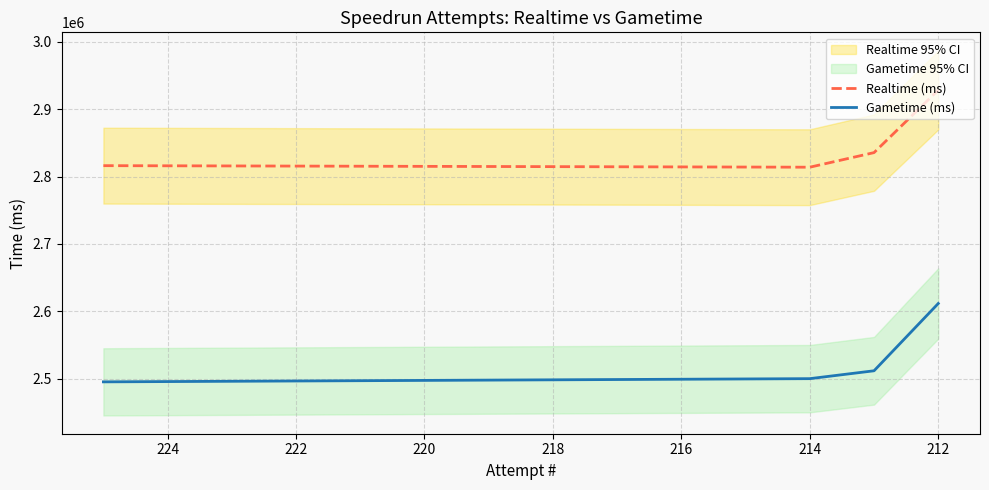

True or false: Realtime (ms) and Gametime (ms) cross at least once.

False